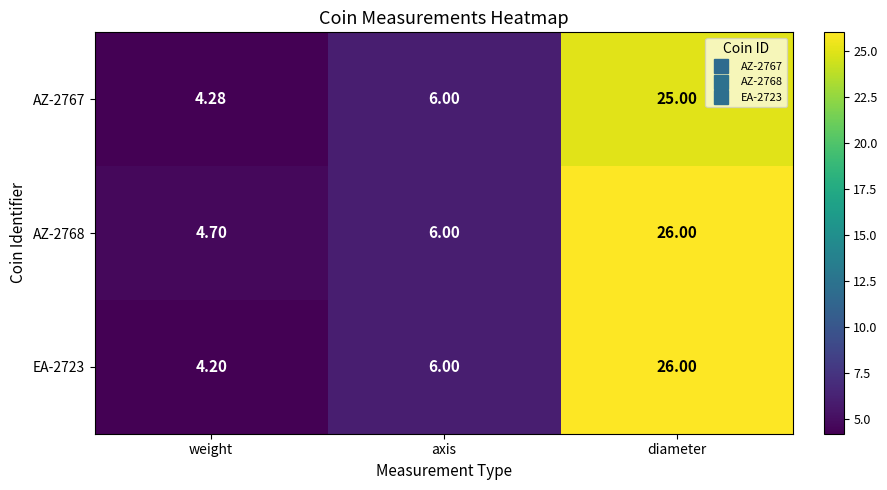

At which category does the chart reach its peak across all series?

diameter